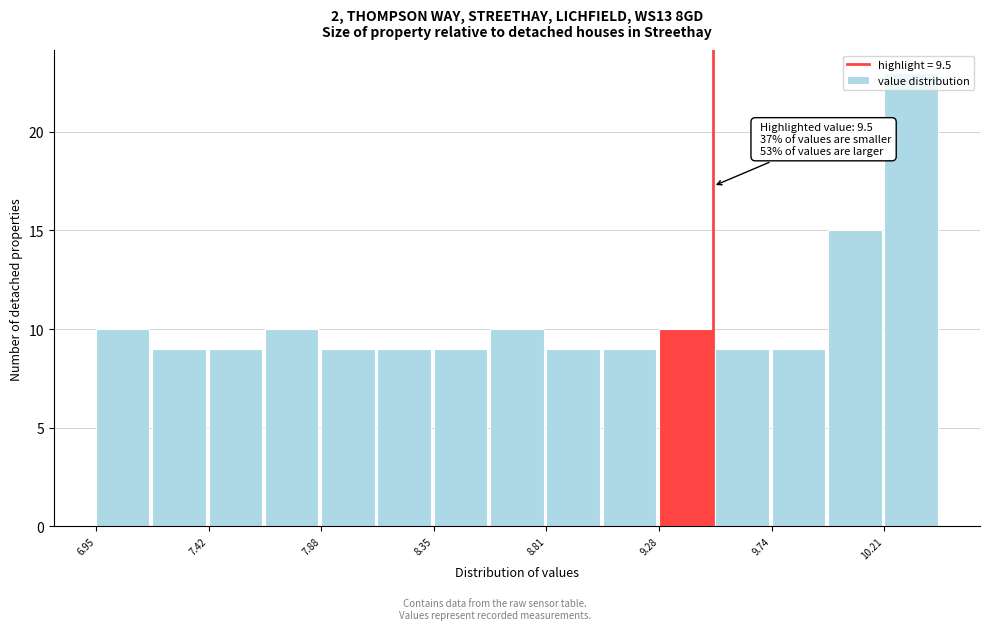

Which range on the x-axis has the tallest bar?

10.20 to 10.45